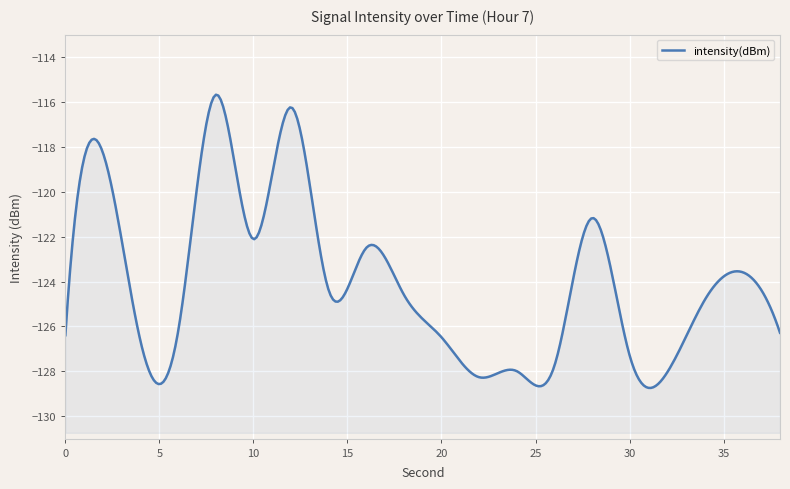

List the labels in order of value, smallest first.

22, 32, 24, 26, 30, 4, 20, 0, 38, 6, 34, 18, 14, 36, 16, 10, 28, 2, 12, 8